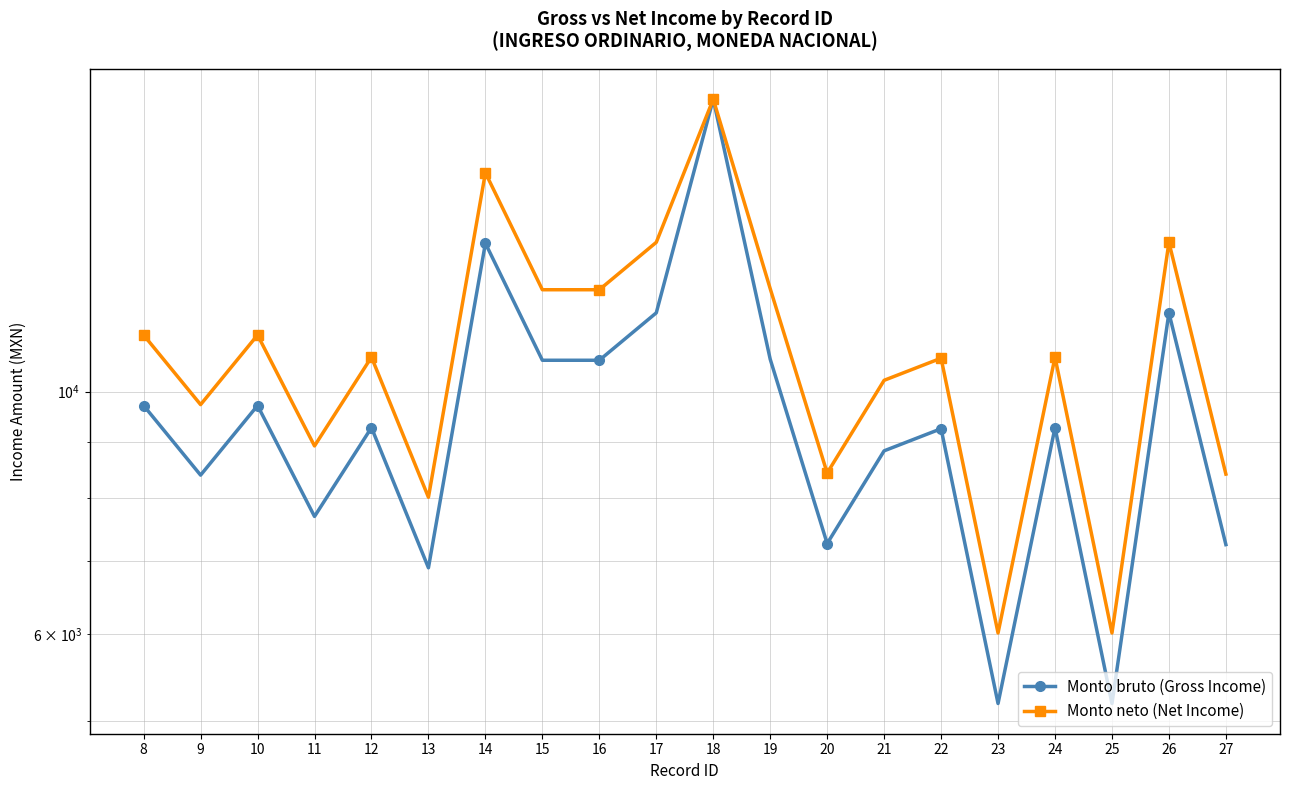

What is the total value across all series at 21?

19066.1